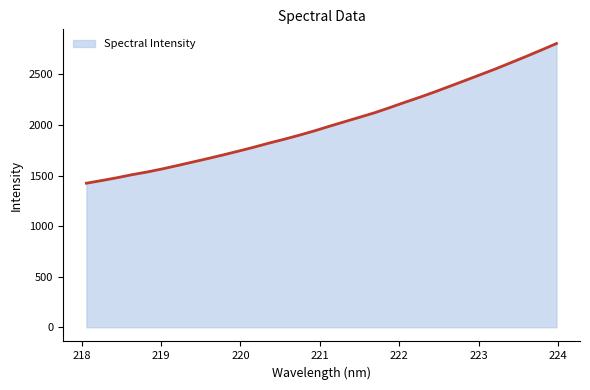

How many categories are shown in the chart?

32